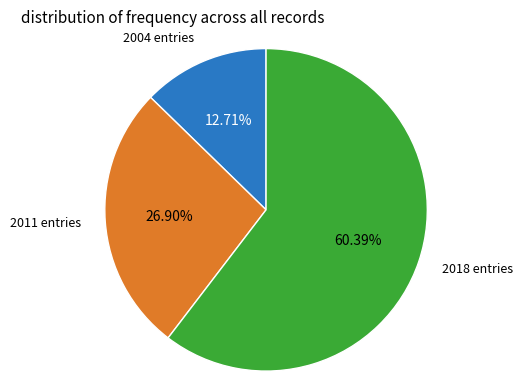

What is the largest slice in the pie chart?

2018 entries